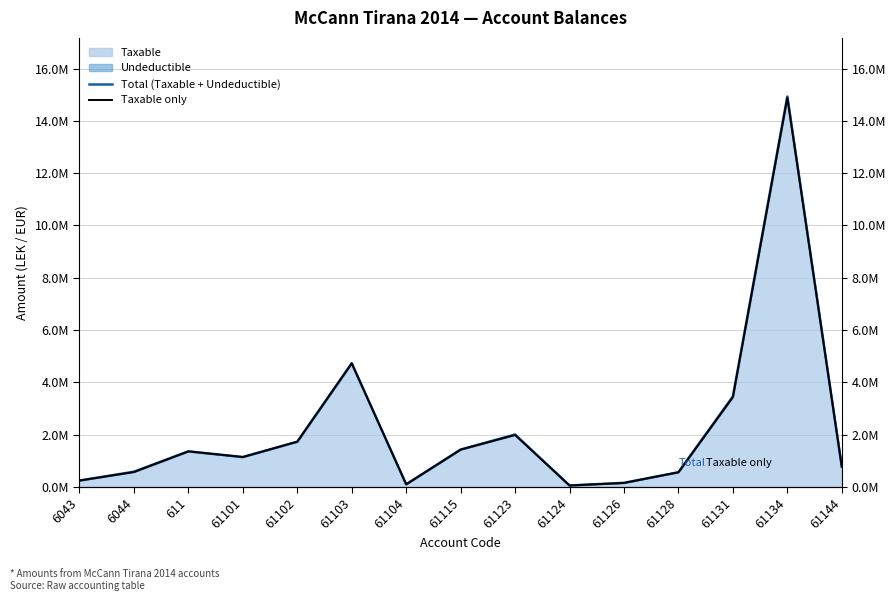

How many data points does each series have?

15